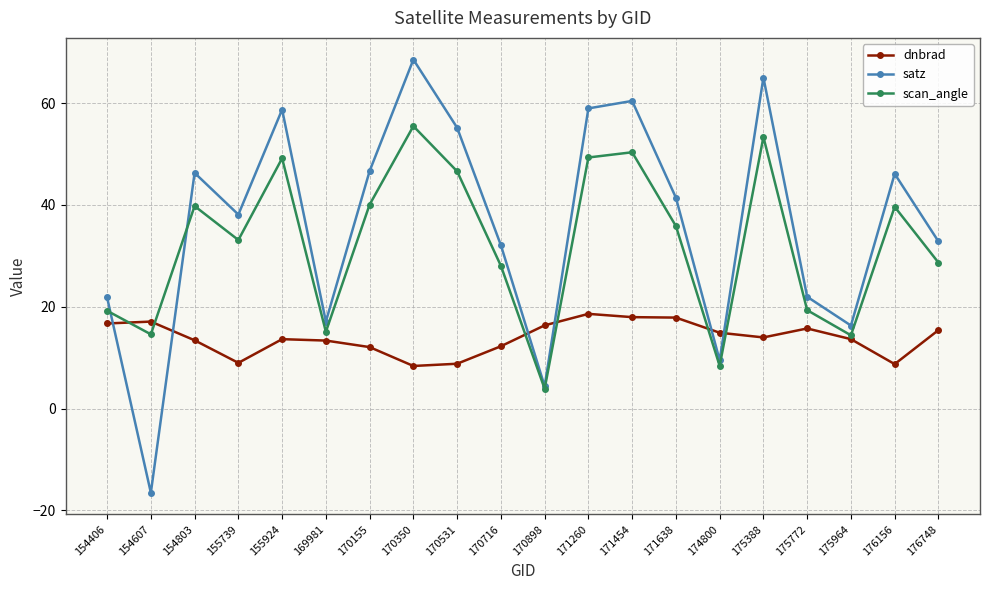

What is the total value across all series at 175964?

44.3